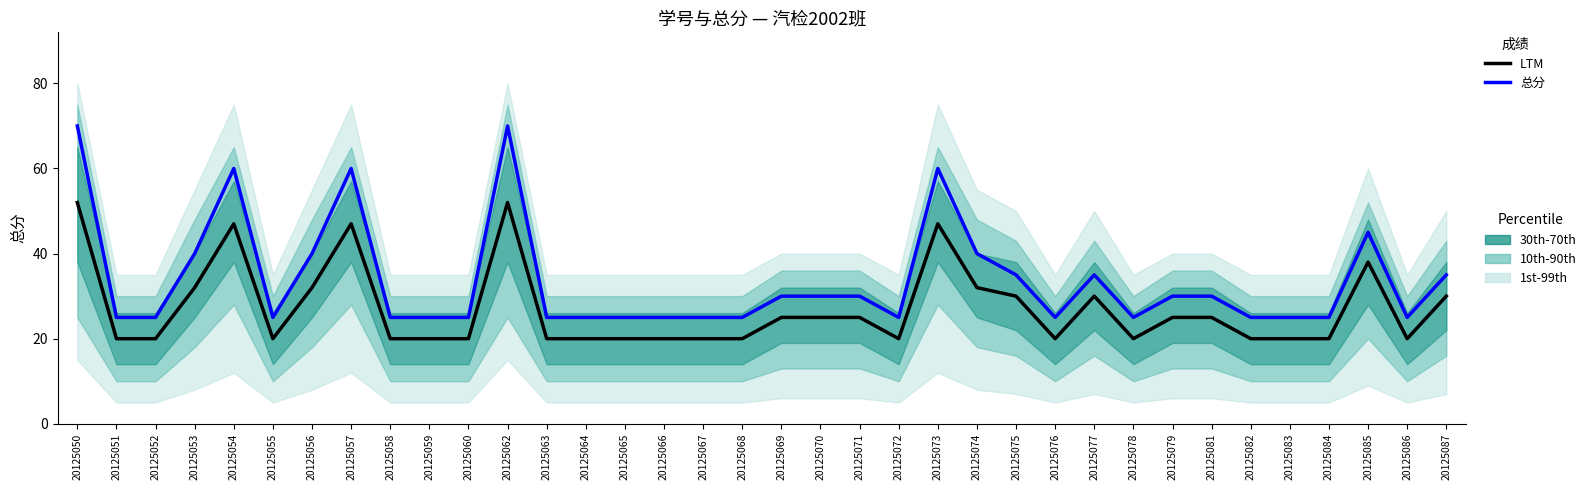

Count the 总分 values in the range 25 to 40.

30